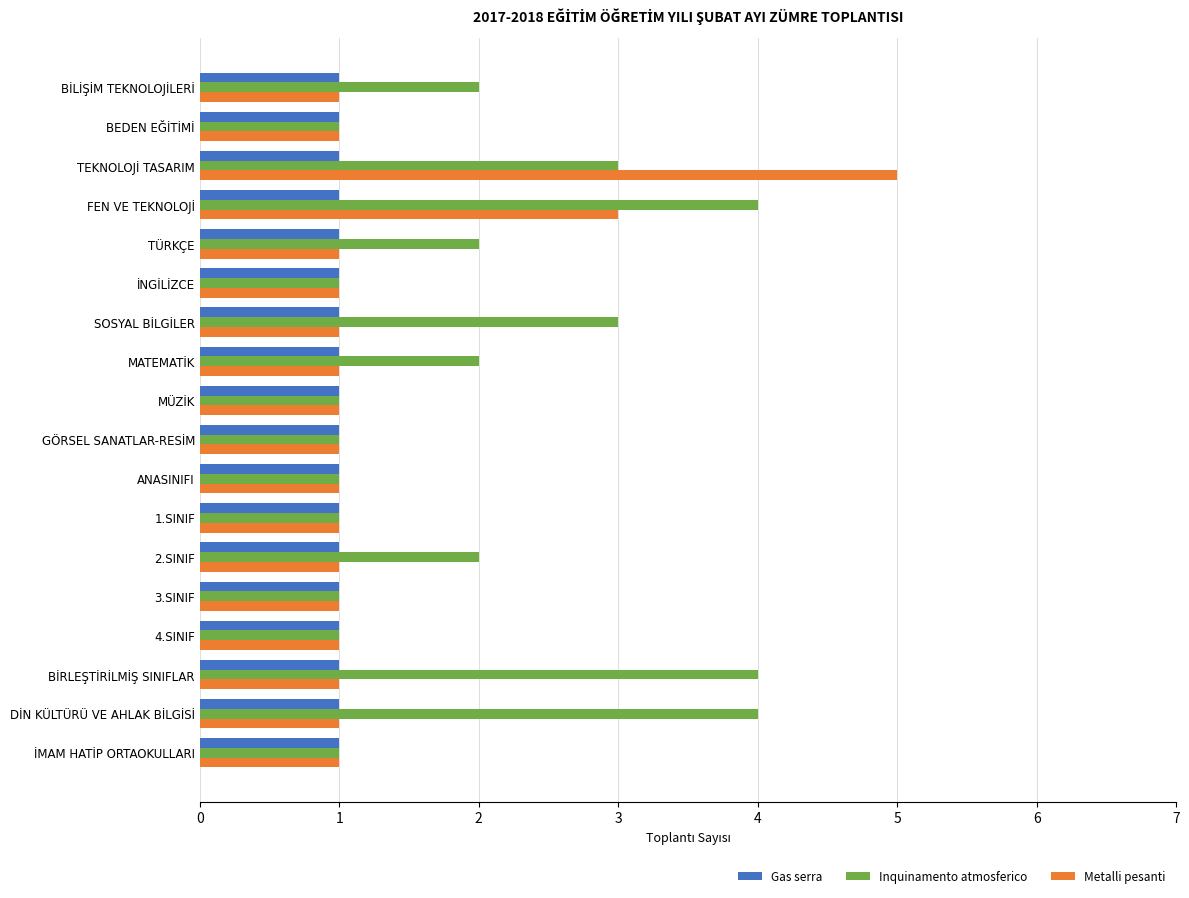

What is the minimum value for Metalli pesanti?

1